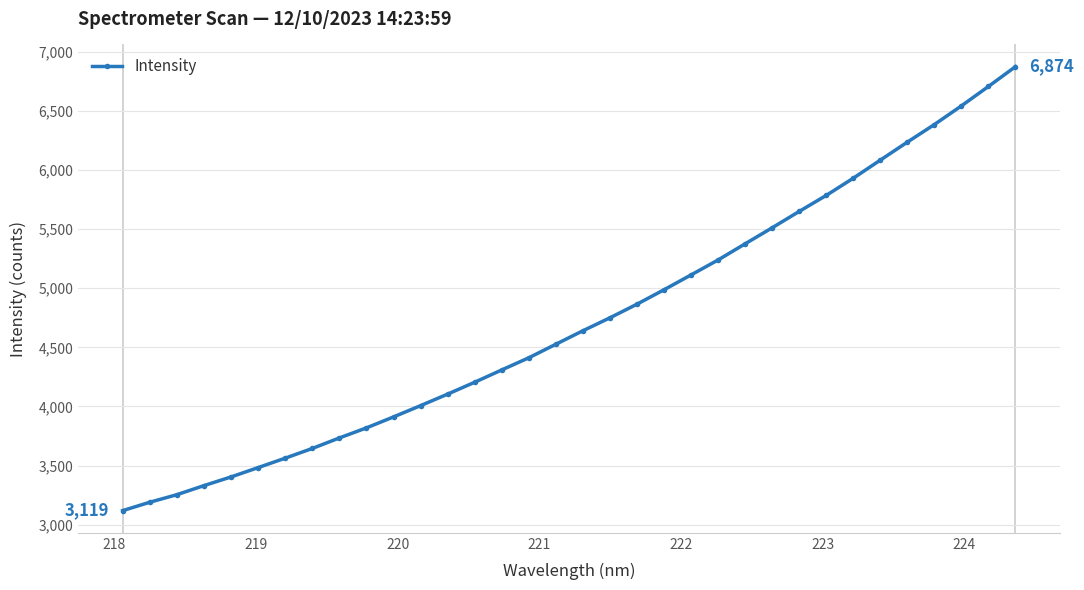

What is the value of the 25th point from the left?

5511.9